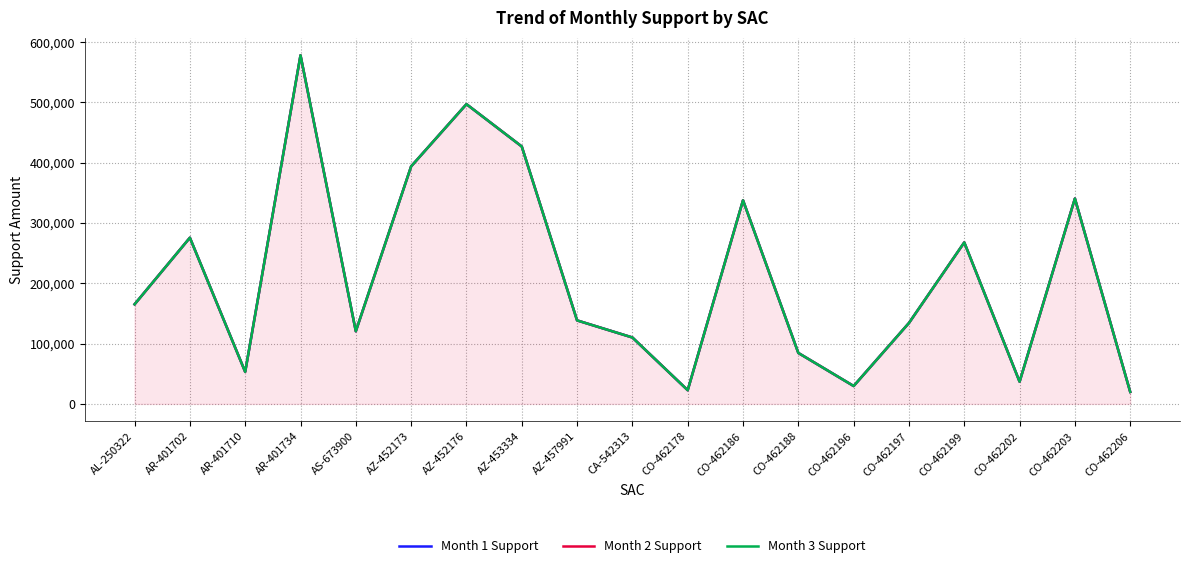

How many interior local valleys does the Month 2 Support series have?

5